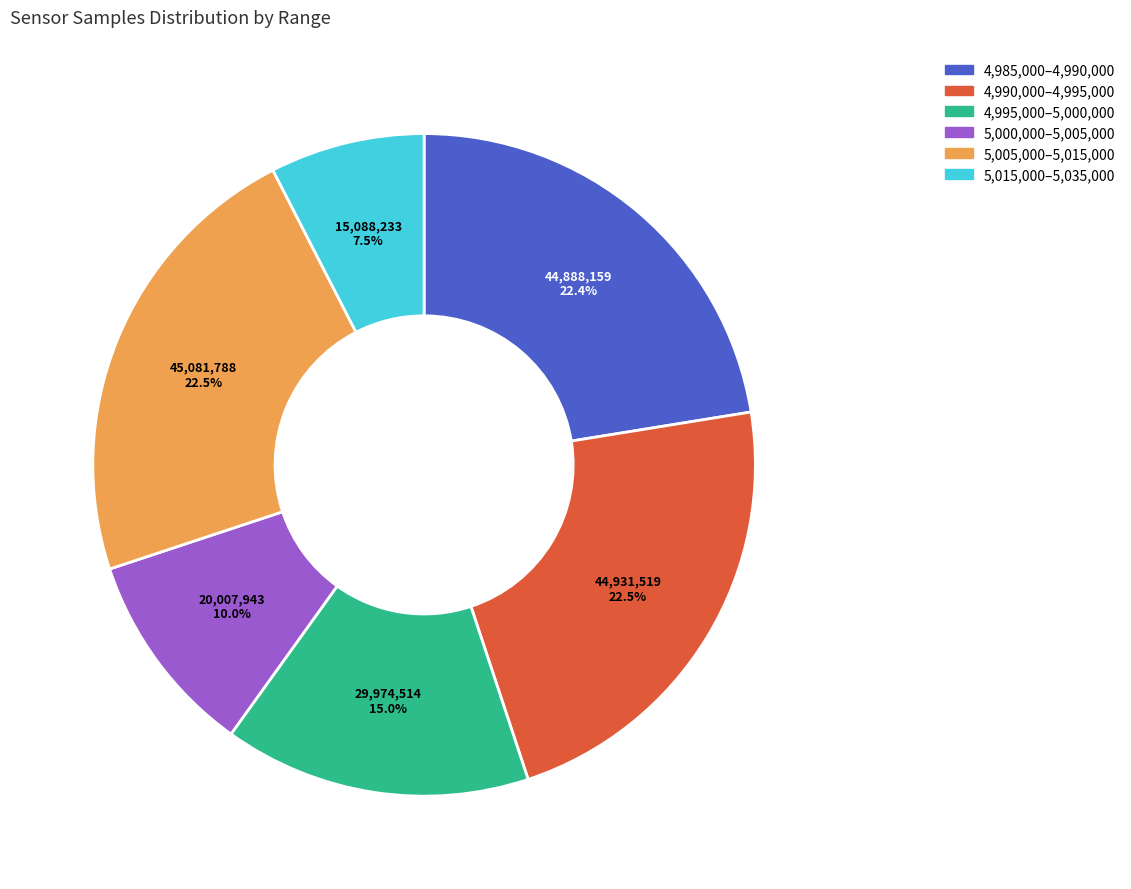

Does any single category account for the majority?

No